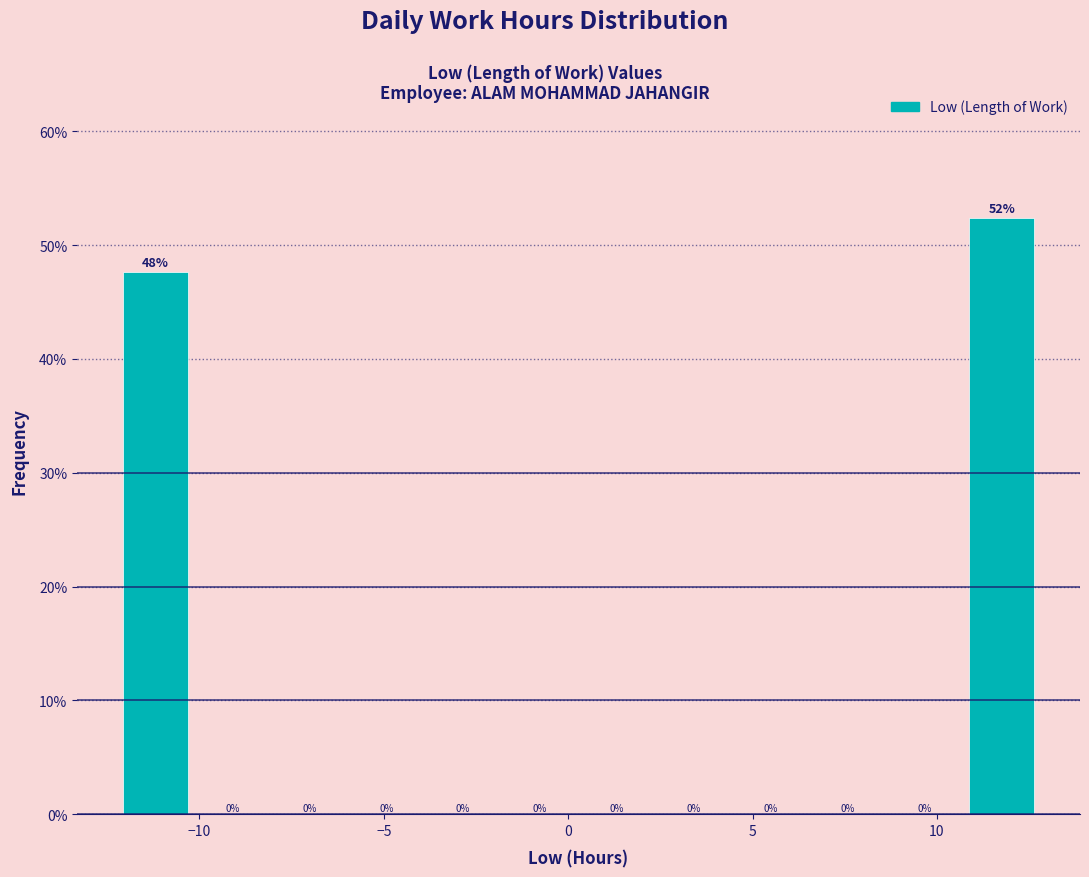

Which range on the x-axis has the tallest bar?

10.5 to 13.0